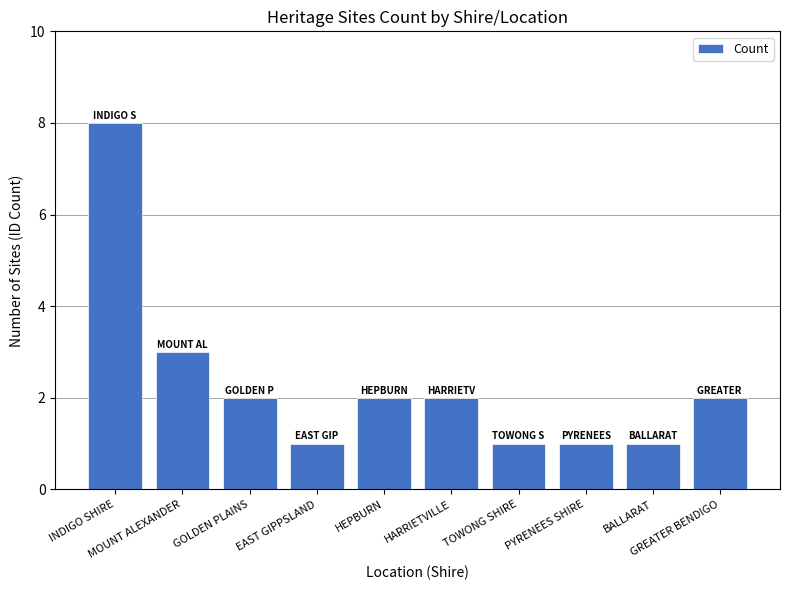

What is the label of the 9th bar from the left?

BALLARAT